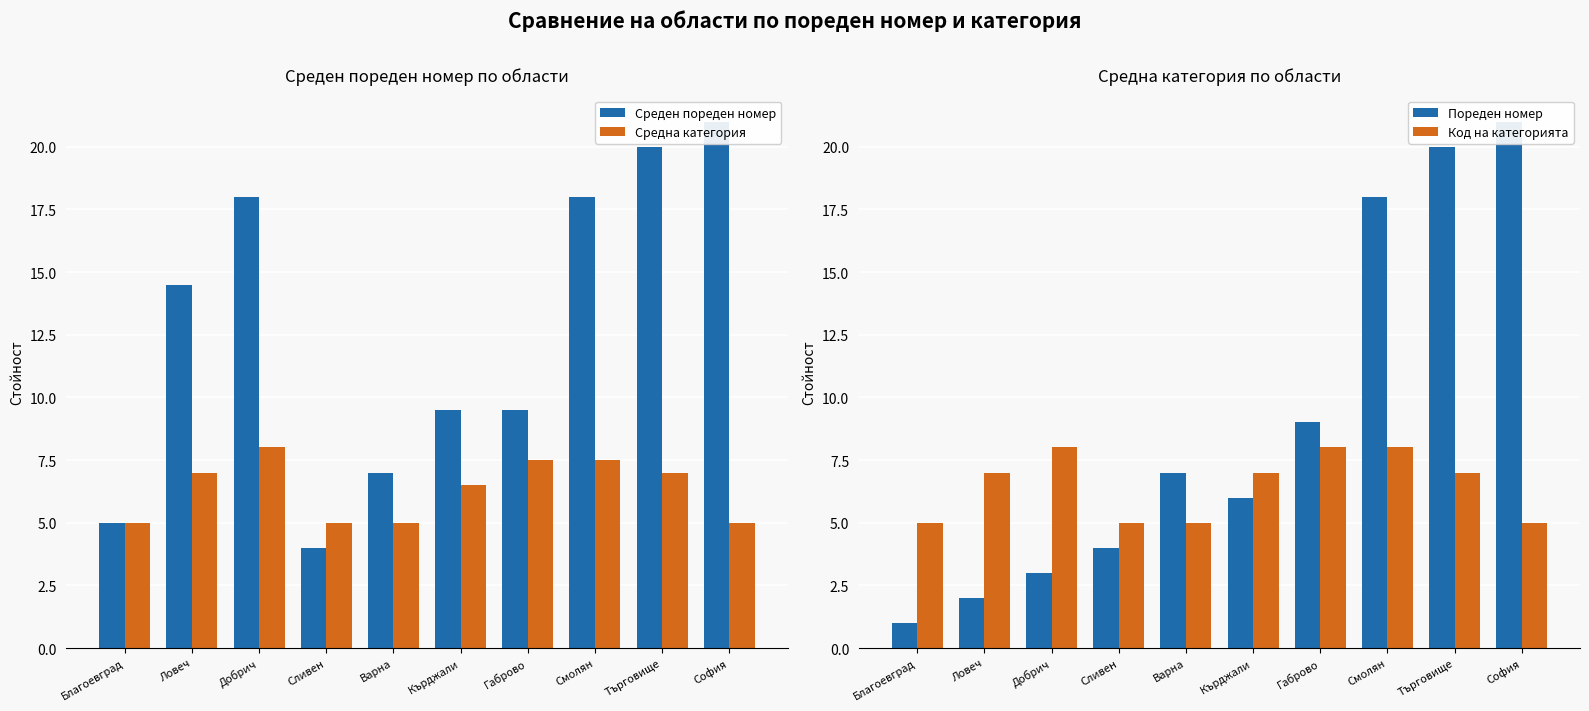

The Среден пореден номер series shows 7.0 at Варна. True or false?

True